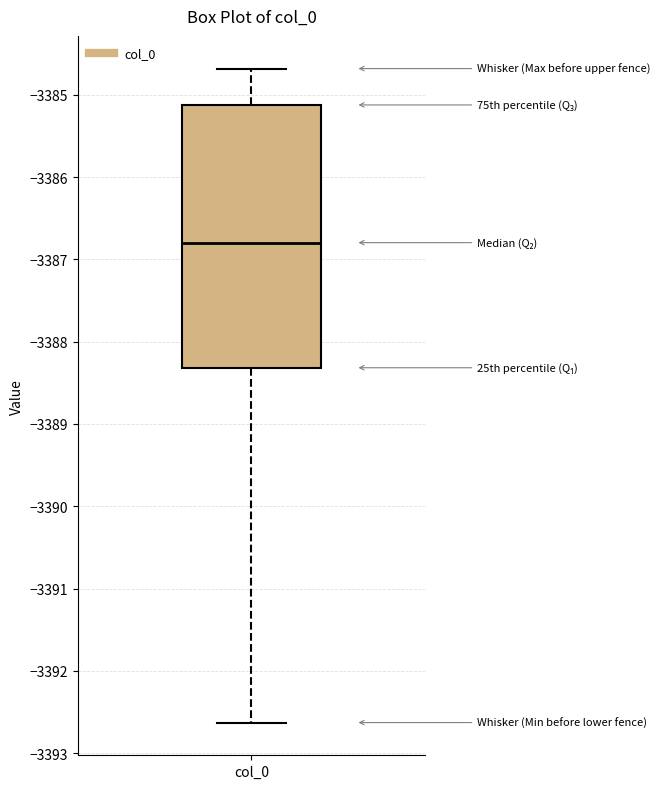

Transcribe this box plot: give where the median line is, the range the box spans, and where the two whiskers end, as read against the y-axis. The values are not printed on the chart, so give them approximately, as read against the axis.

median -3386.8, box -3388.3 to -3385.1, whiskers -3392.6 to -3384.7